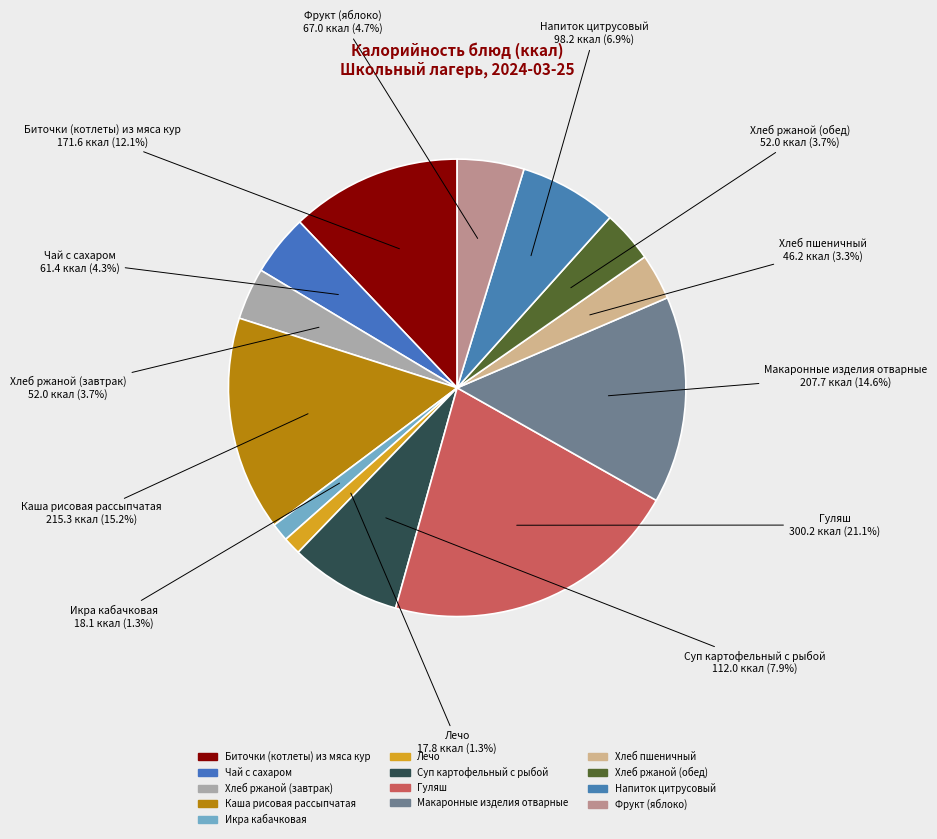

What percentage is NOT represented by Каша рисовая рассыпчатая?

84.8%